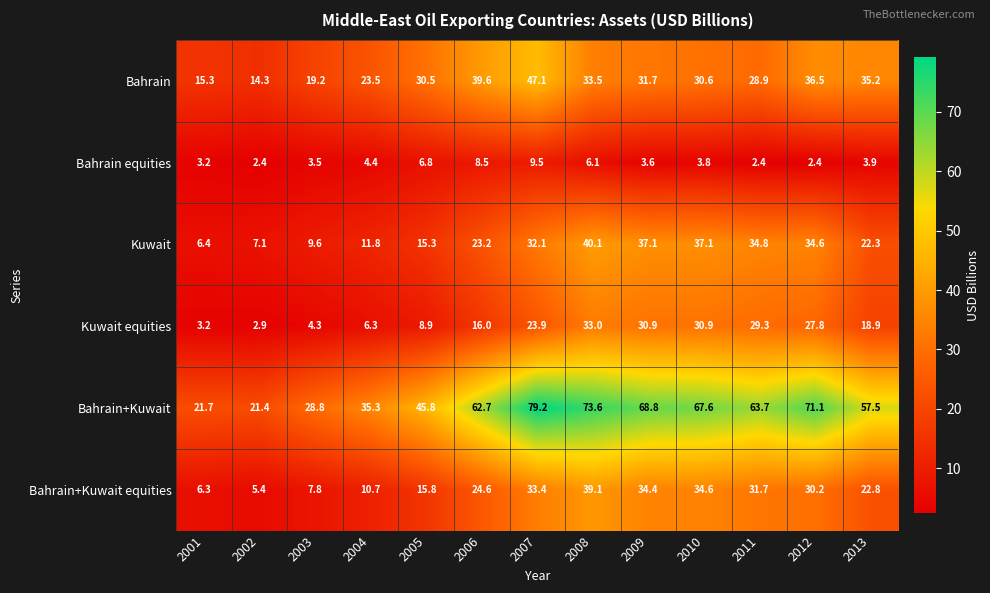

How many values in the Bahrain series are below 30?

5